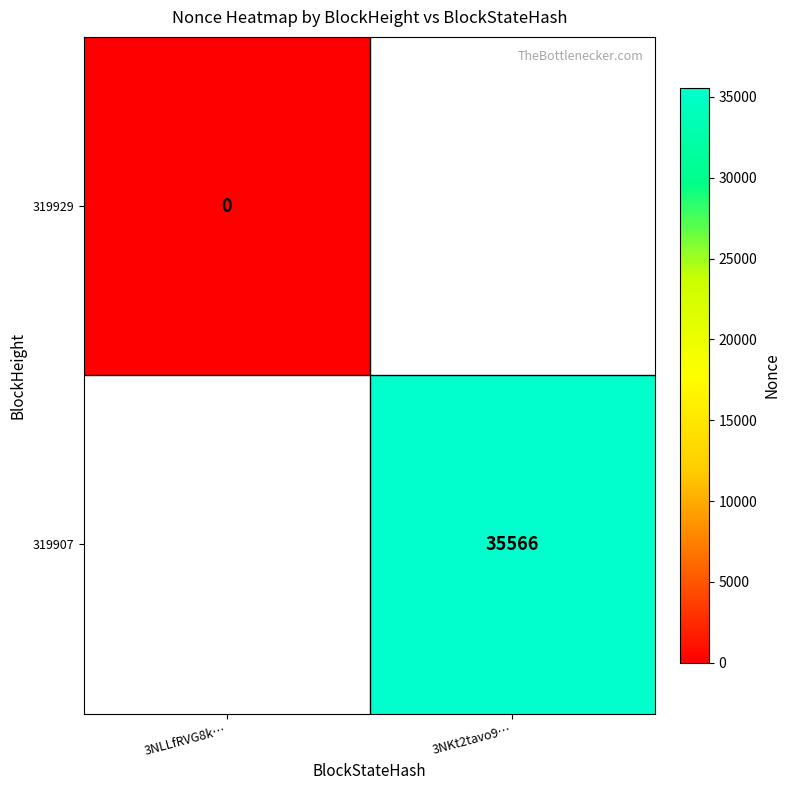

At 3NKt2tavo9…, list the series in order from smallest to largest.

319929, 319907